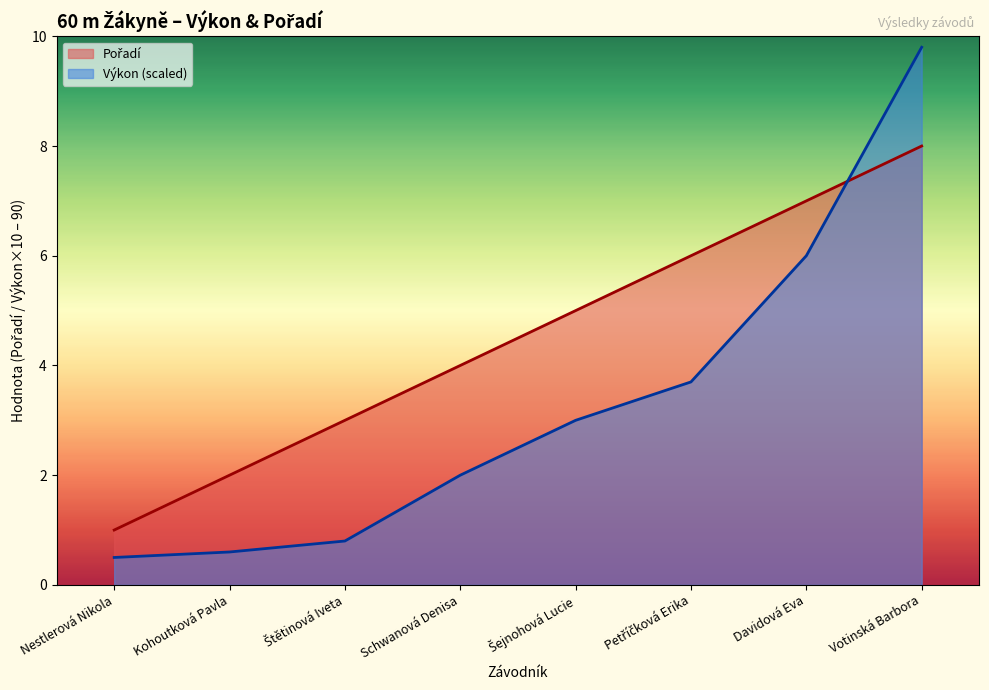

How many values in the Výkon series are below 3?

4